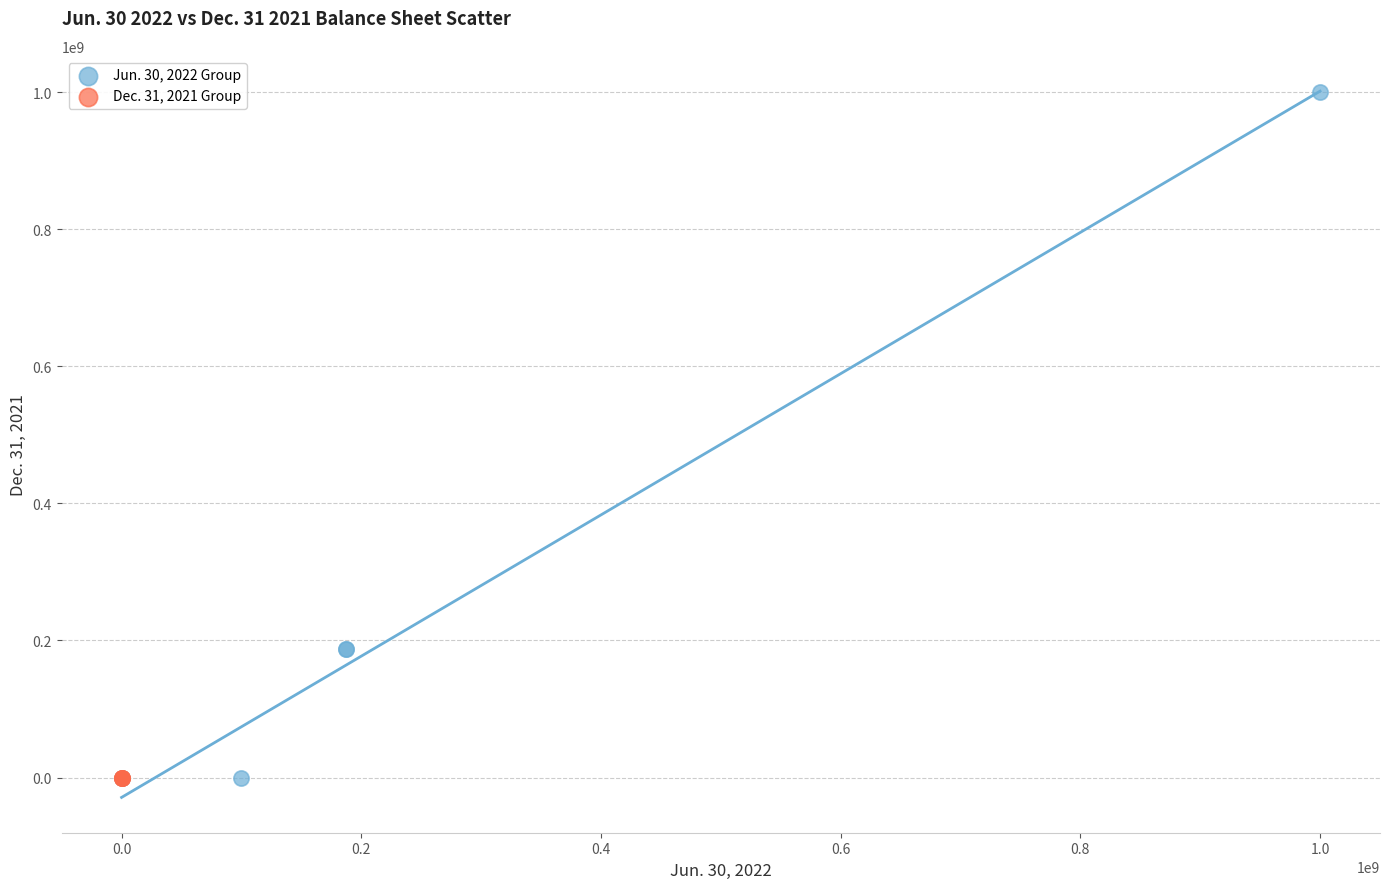

Which series contains the highest Y value?

Jun. 30, 2022 Group